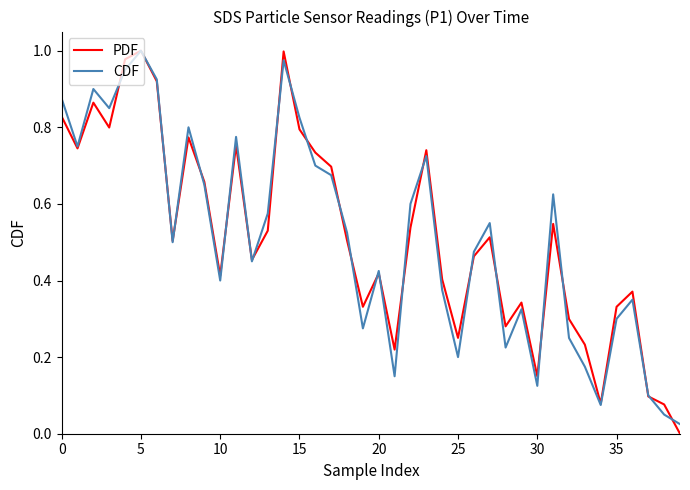

Which category has the highest value in the CDF series?

5